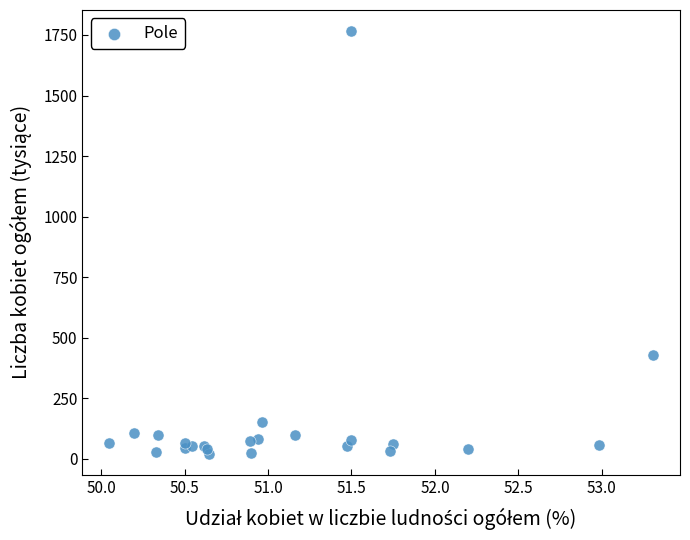

What Y value in the scatter plot is closest to 893?

427.9